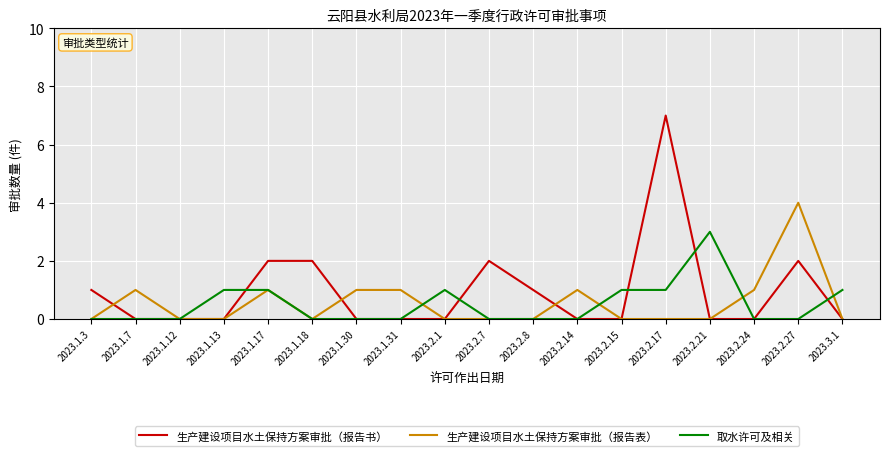

What is the average value of the 生产建设项目水土保持方案审批（报告书） series?

1